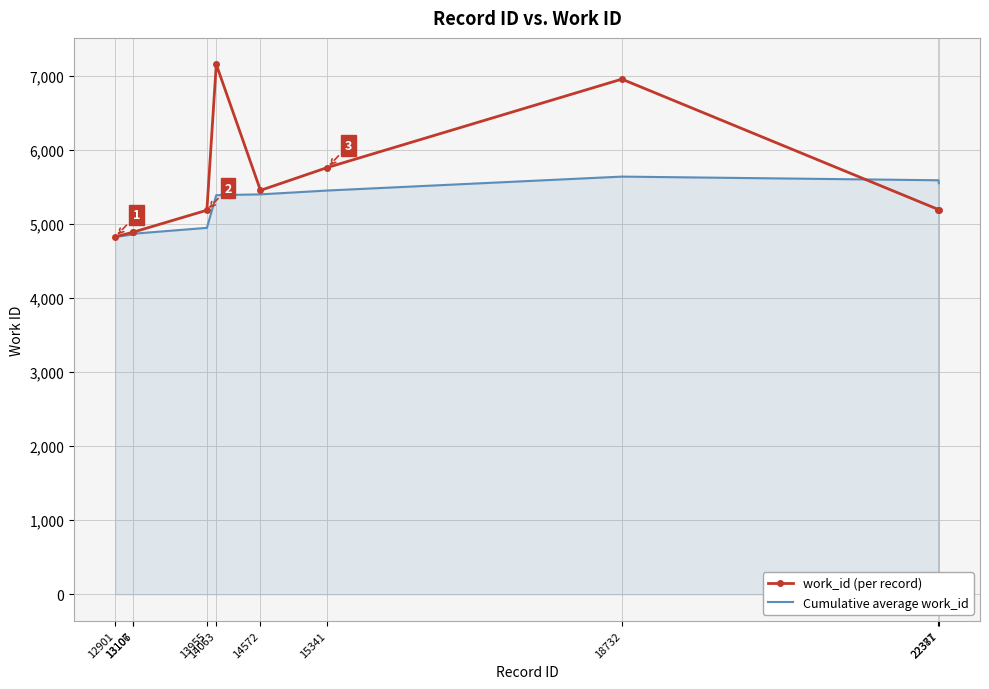

List the series in order of their peak value, highest first.

work_id (per record), Cumulative average work_id